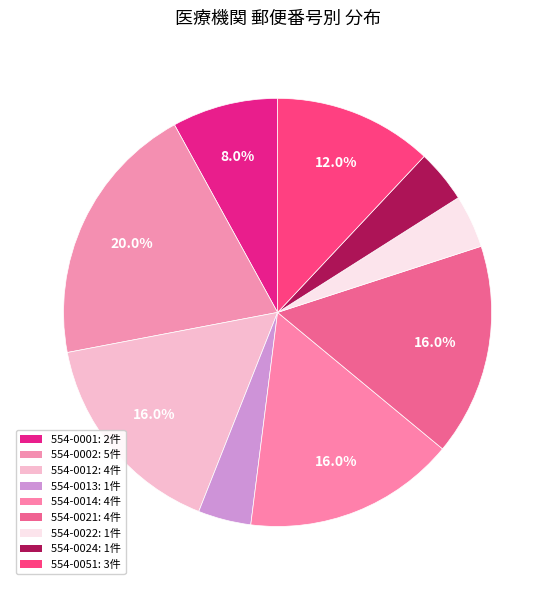

To the nearest percent, what is the combined percentage of 554-0014 and 554-0002?

36%